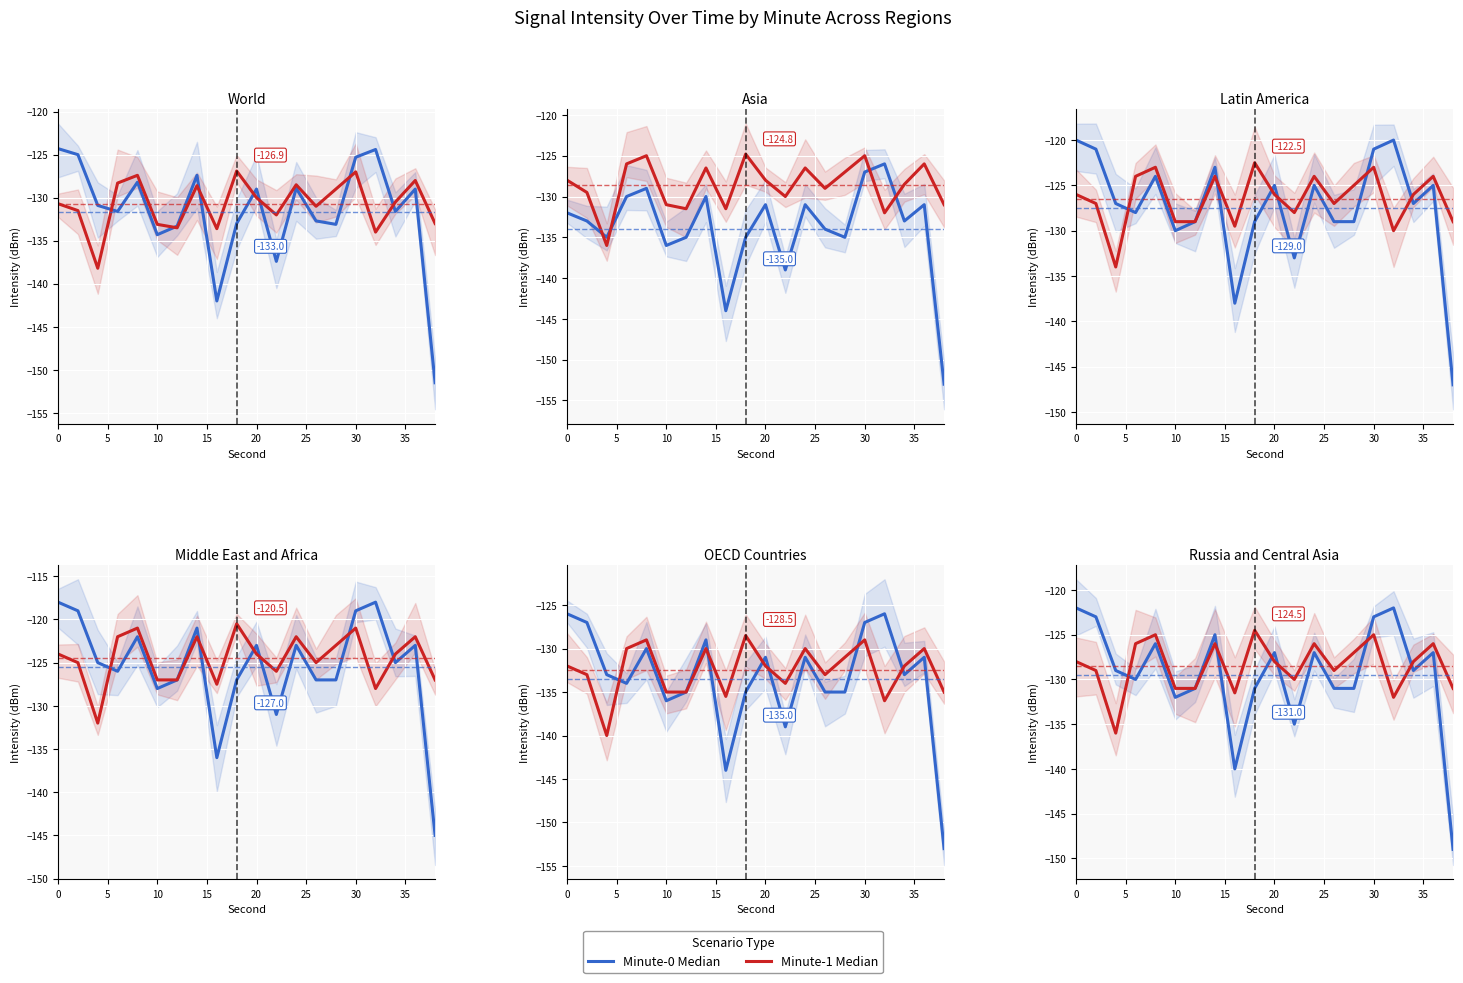

Is the value of Minute-0 Median at 12 greater than the value of Minute-1 Median at 10?

Yes